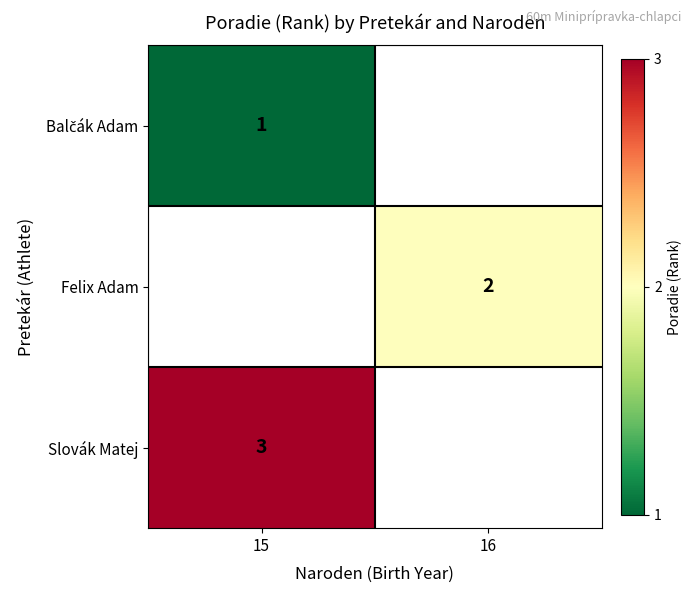

The value of Felix Adam at 16 is 1. True or false?

False